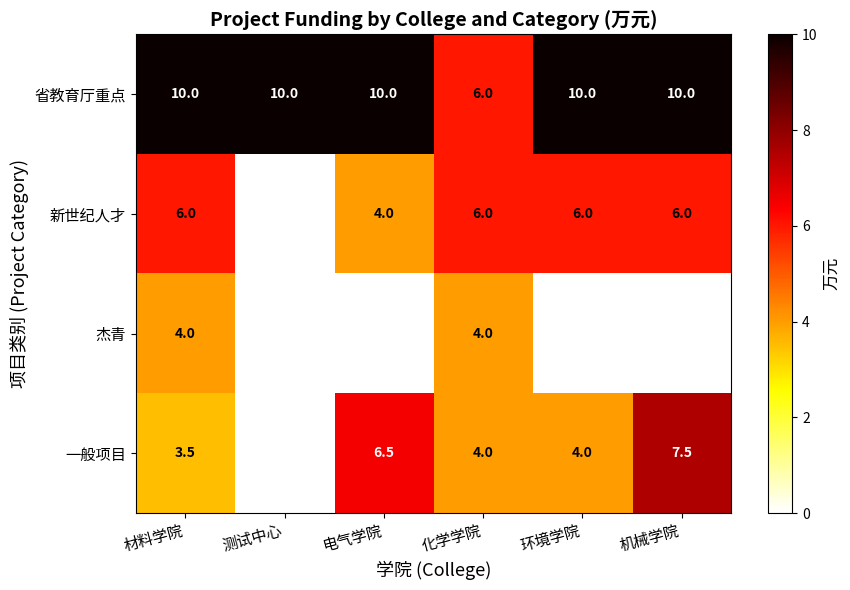

The 新世纪人才 series shows 8.4 at 环境学院. True or false?

False